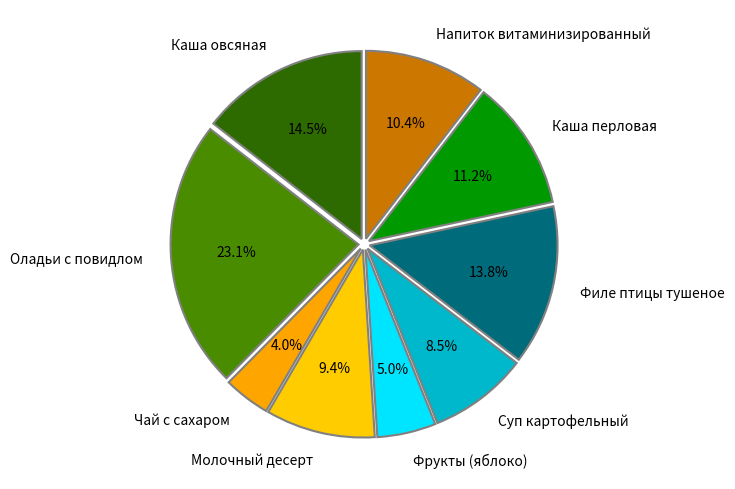

How many segments does this pie chart have?

9